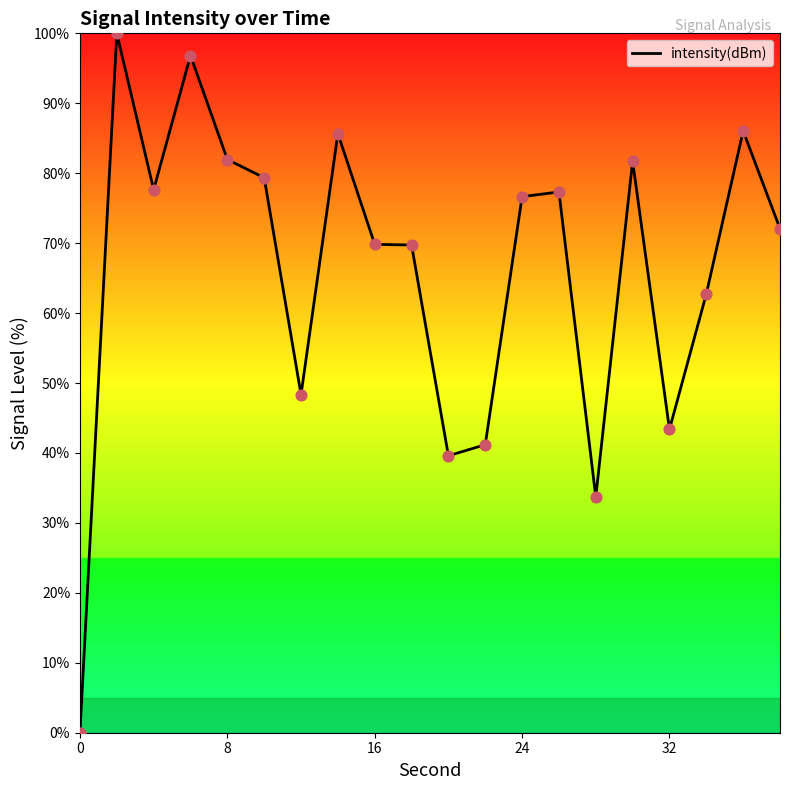

What is the difference between the maximum and minimum values?

100.0